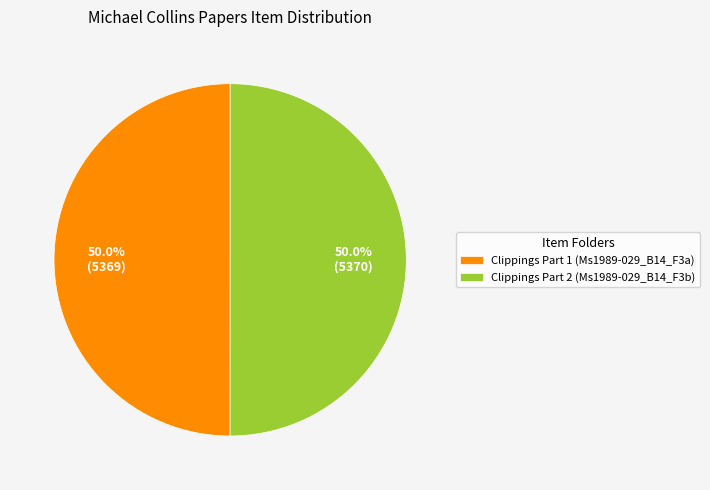

Count the number of slices in the pie.

2